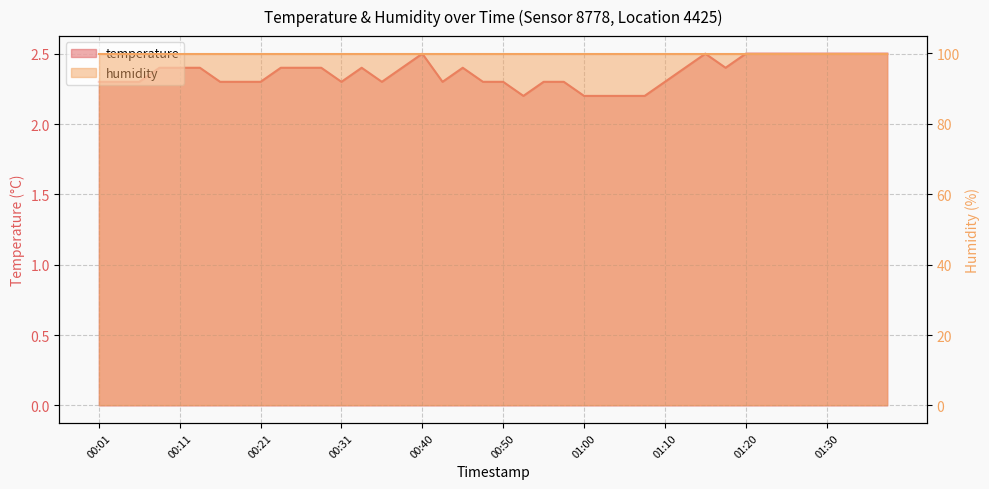

How many points are higher than both their immediate neighbors (excluding endpoints)?

4